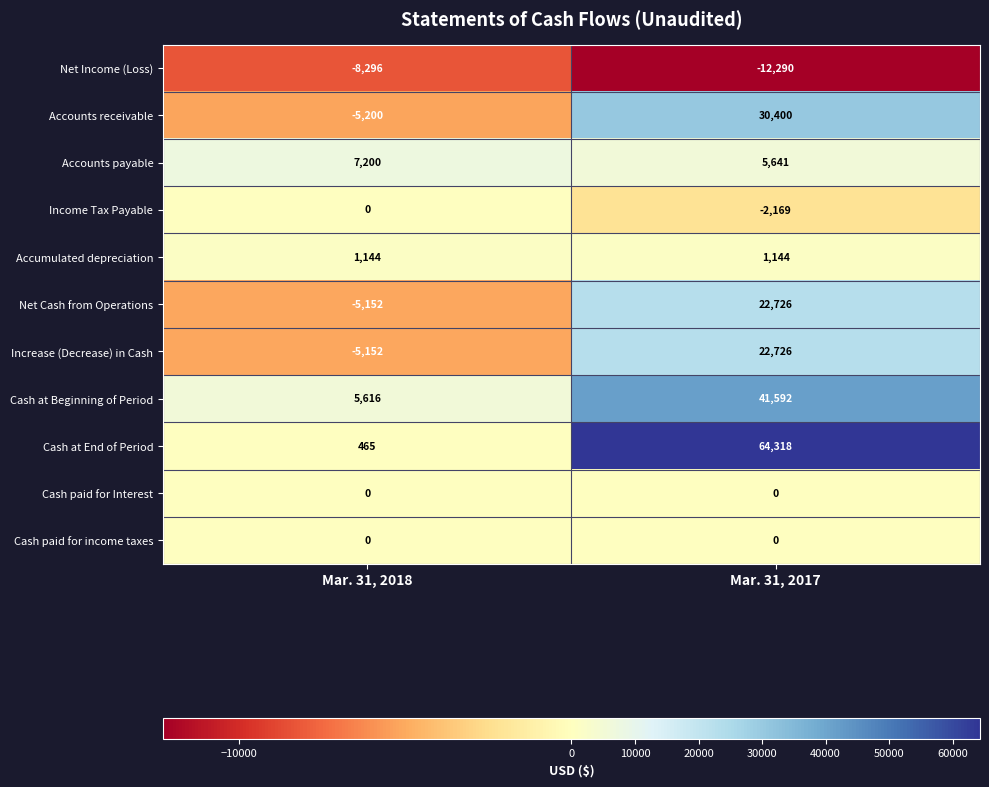

The Net Income (Loss) series shows -8296 at Mar. 31, 2018. True or false?

True